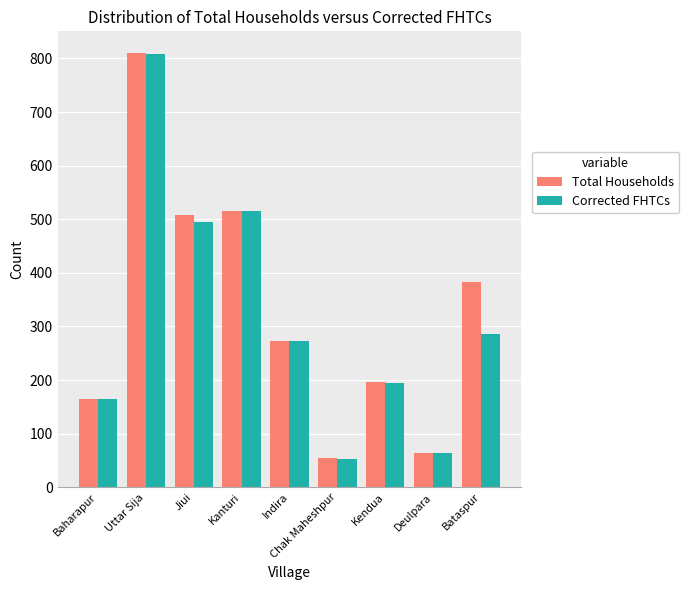

List the labels in order of Total Households value, smallest first.

Chak Maheshpur, Deulpara, Baharapur, Kendua, Indira, Bataspur, Jiui, Kanturi, Uttar Sija